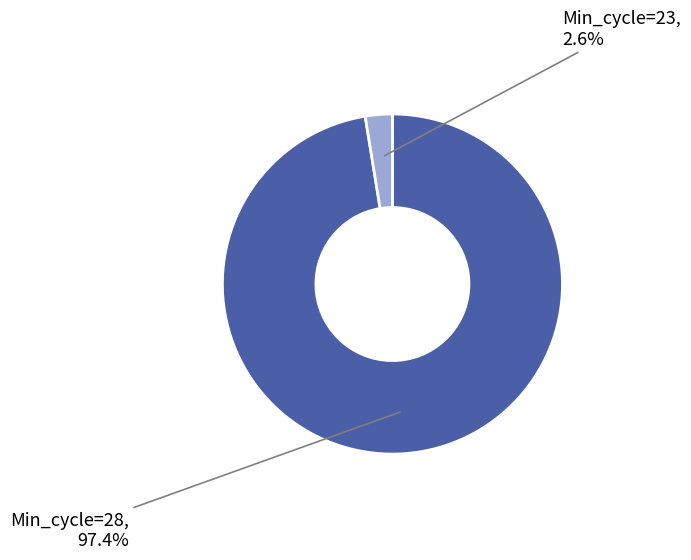

Count the number of slices in the pie.

2